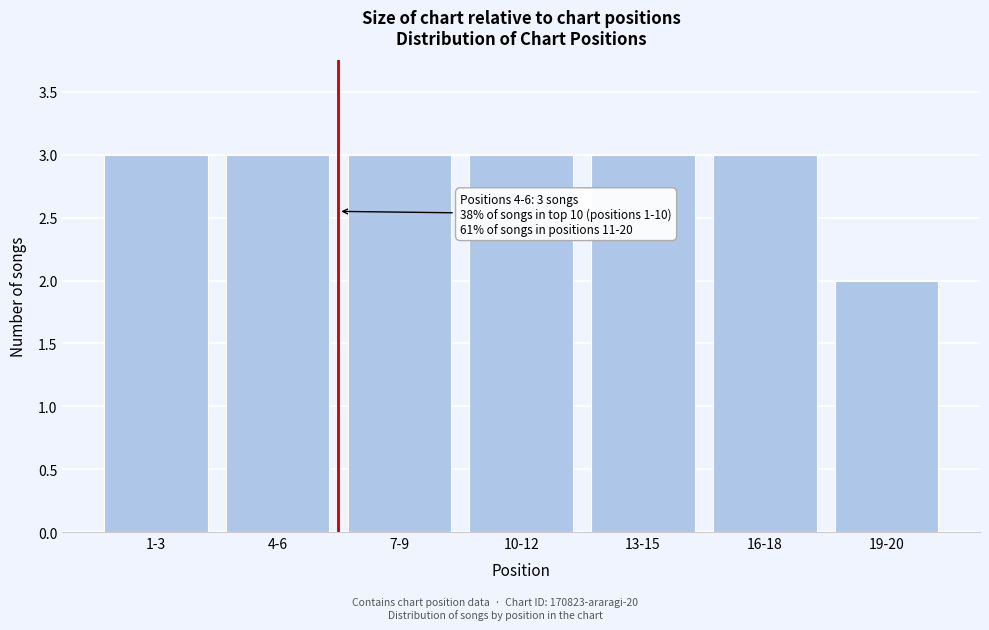

Reading right to left, extract all data points from this chart.

2	3	3	3	3	3	3